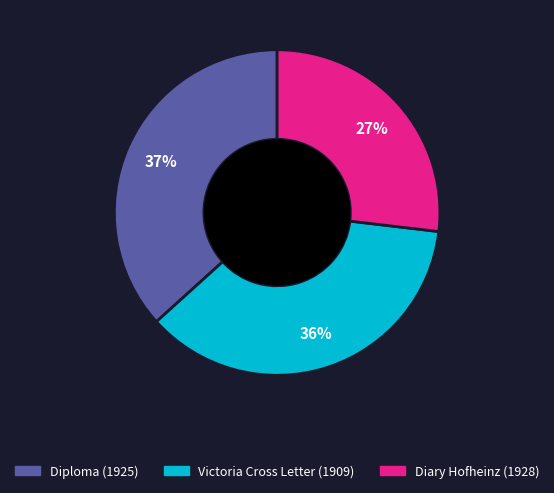

Combined, do Diploma (1925) and Diary Hofheinz (1928) account for over 50%?

Yes